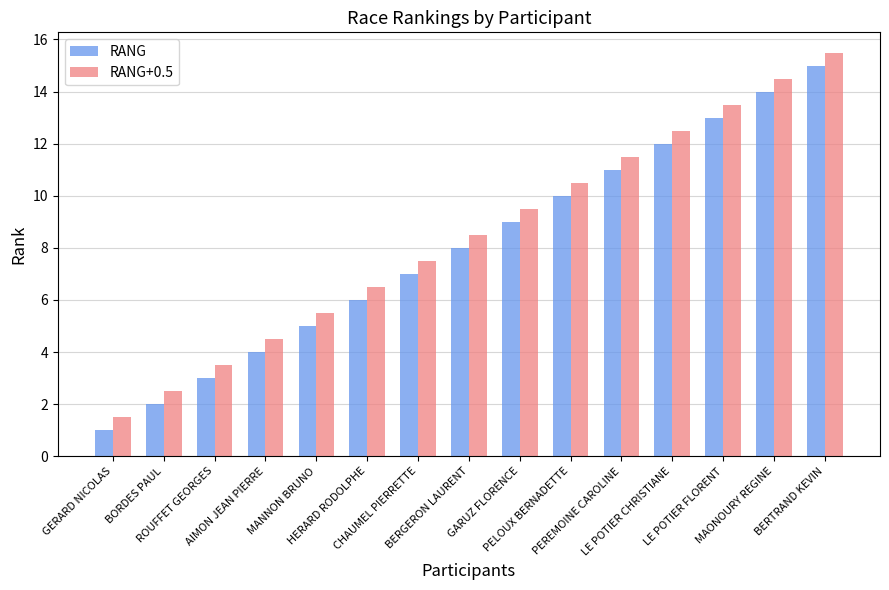

Reading left to right, what are all the values shown in this chart?

RANG: 1.0	2.0	3.0	4.0	5.0	6.0	7.0	8.0	9.0	10.0	11.0	12.0	13.0	14.0	15.0
RANG+0.5: 1.5	2.5	3.5	4.5	5.5	6.5	7.5	8.5	9.5	10.5	11.5	12.5	13.5	14.5	15.5